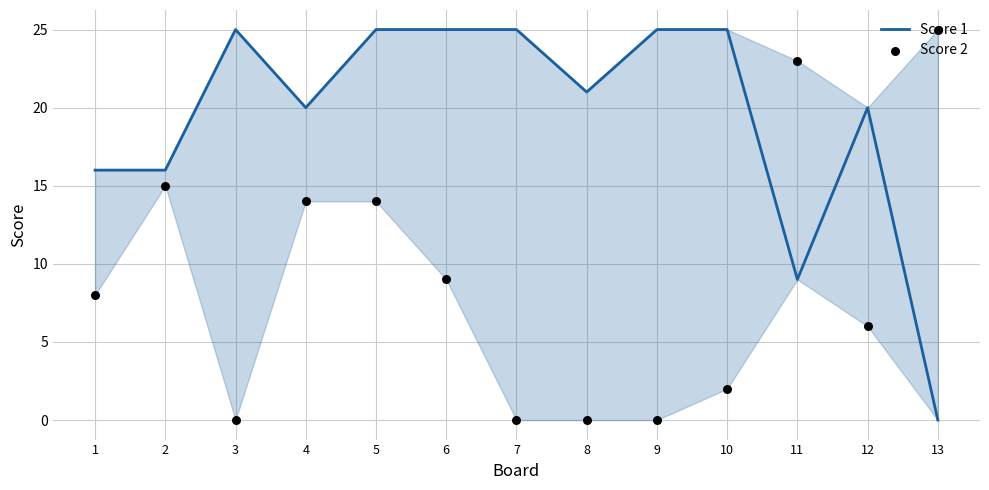

Which series has the widest spread of Y values?

Score 1